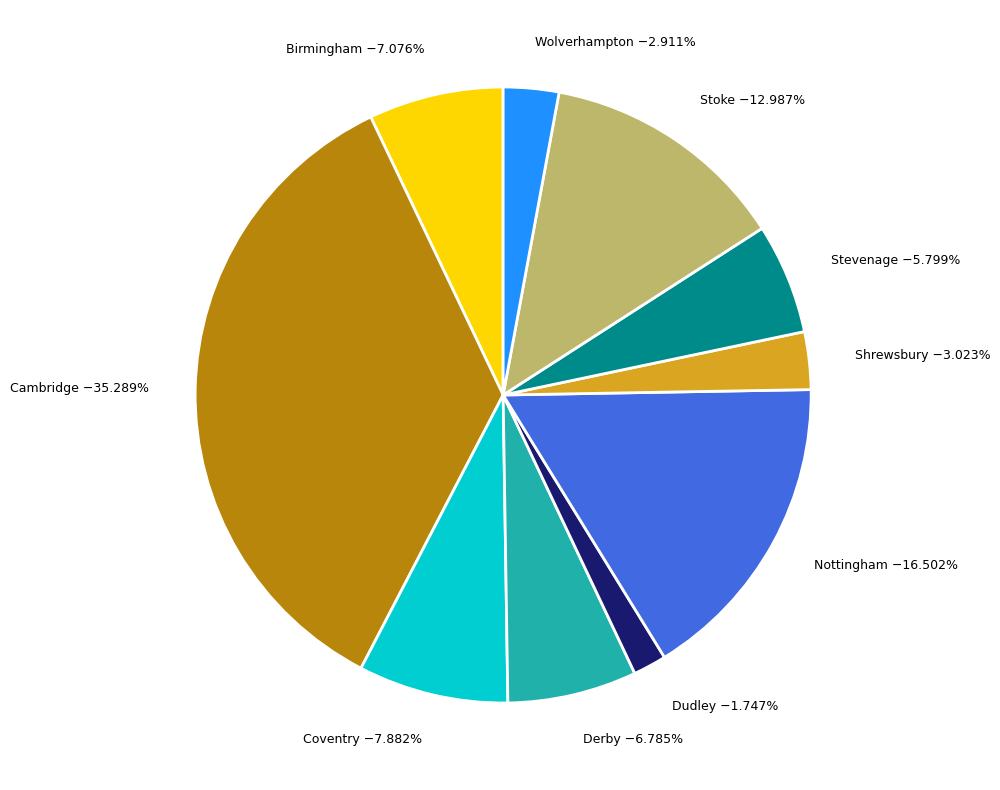

Combined, do Dudley and Derby account for over 50%?

No